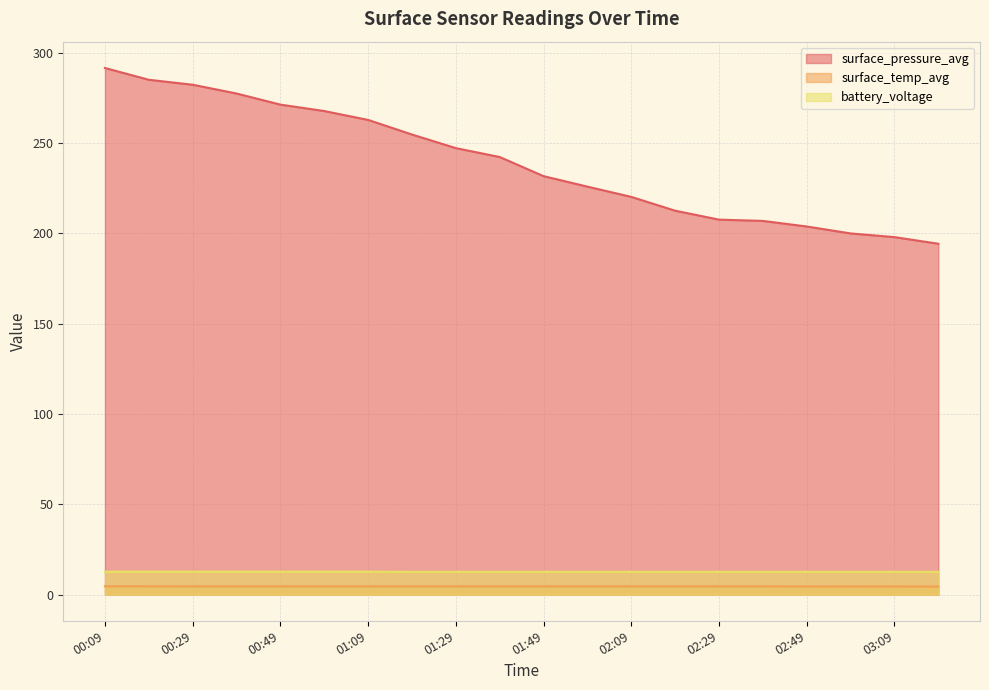

How many series are shown in this chart?

3